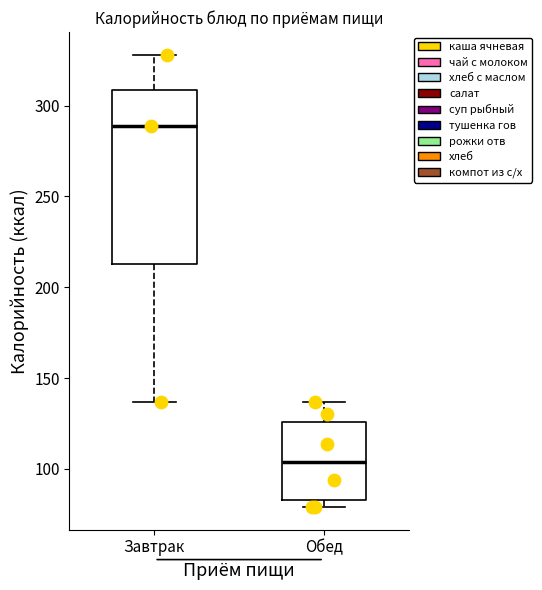

Where does the upper whisker of the box for Завтрак end on the y-axis? The values are not printed on the chart, so give them approximately, as read against the axis.

330